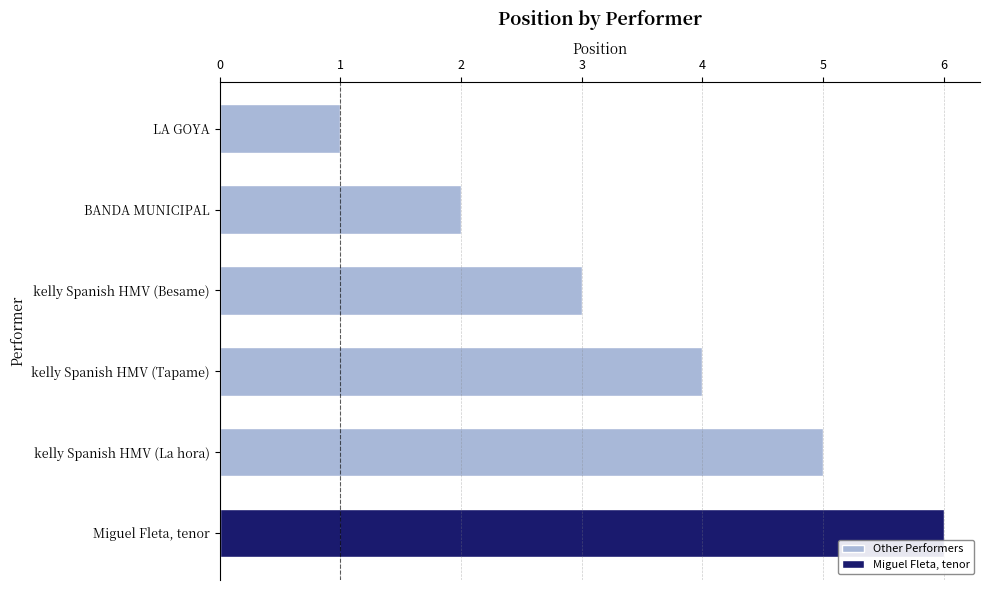

What is the sum of all values?

21